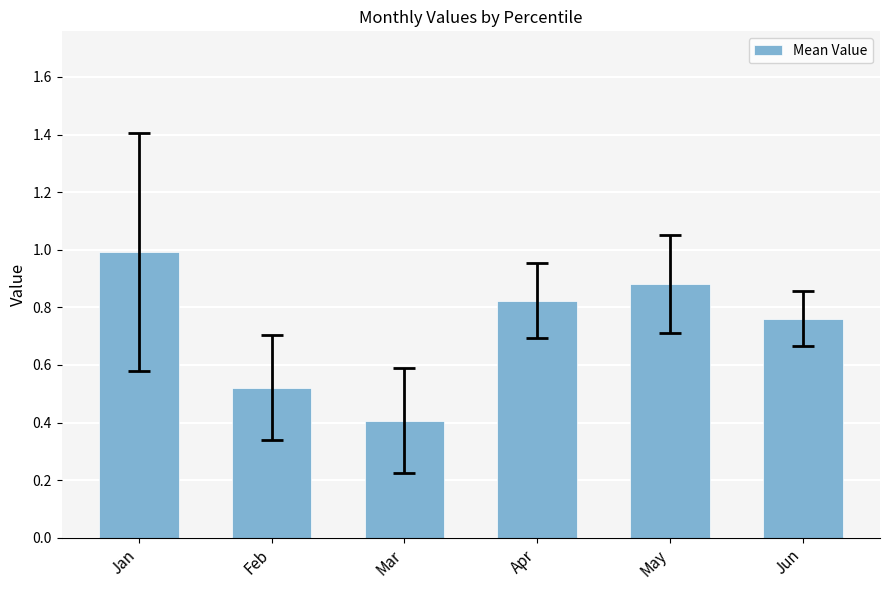

What is the approximate value at Mar?

0.4